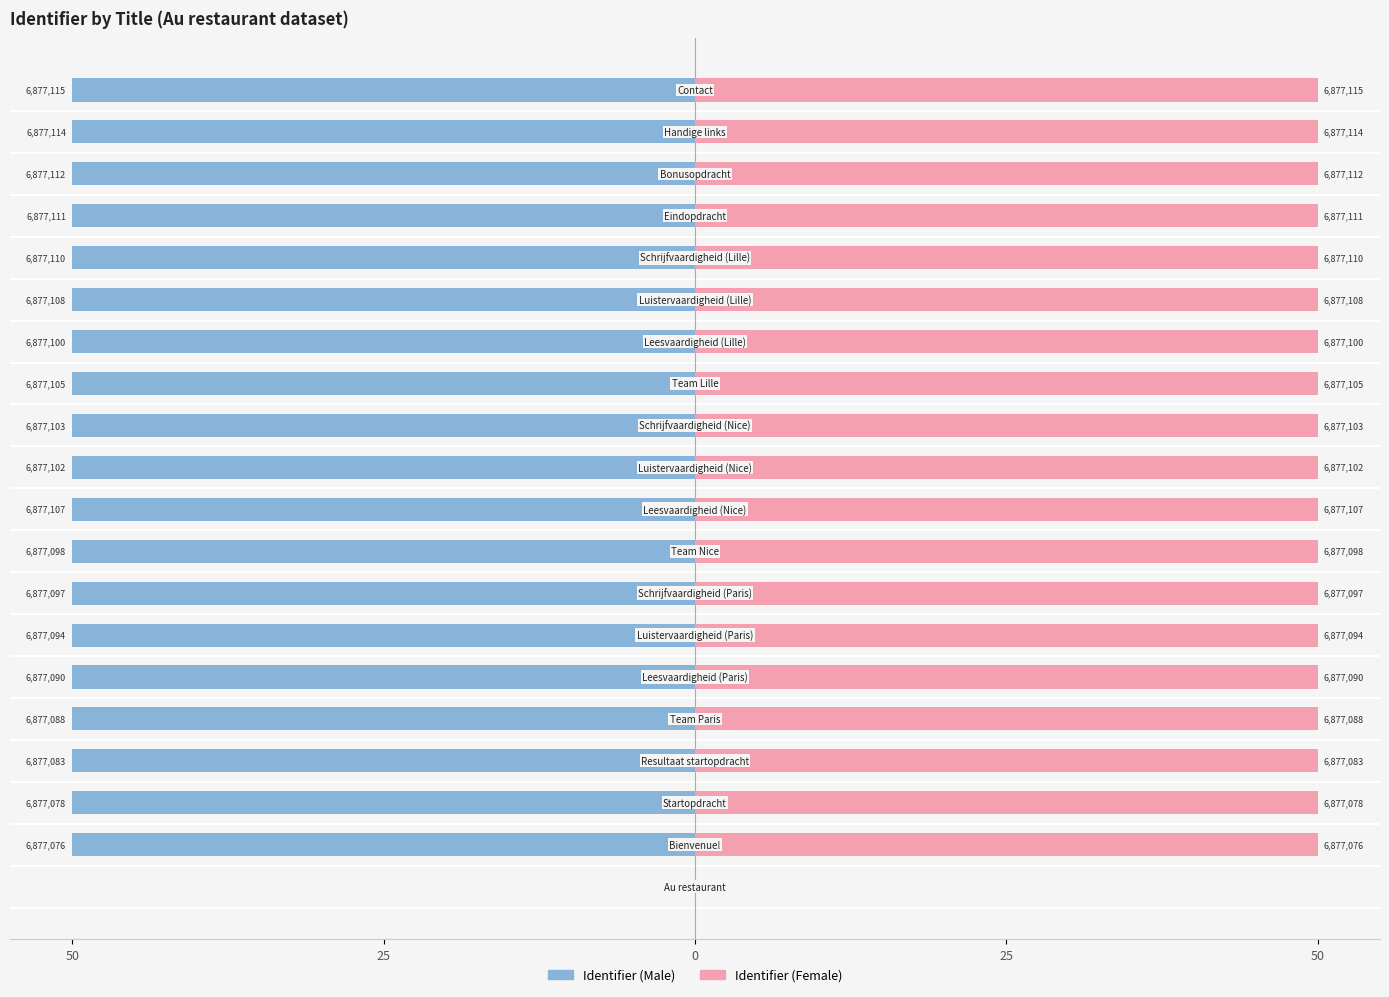

What is the average value of the Identifier (Female) series?

47.5